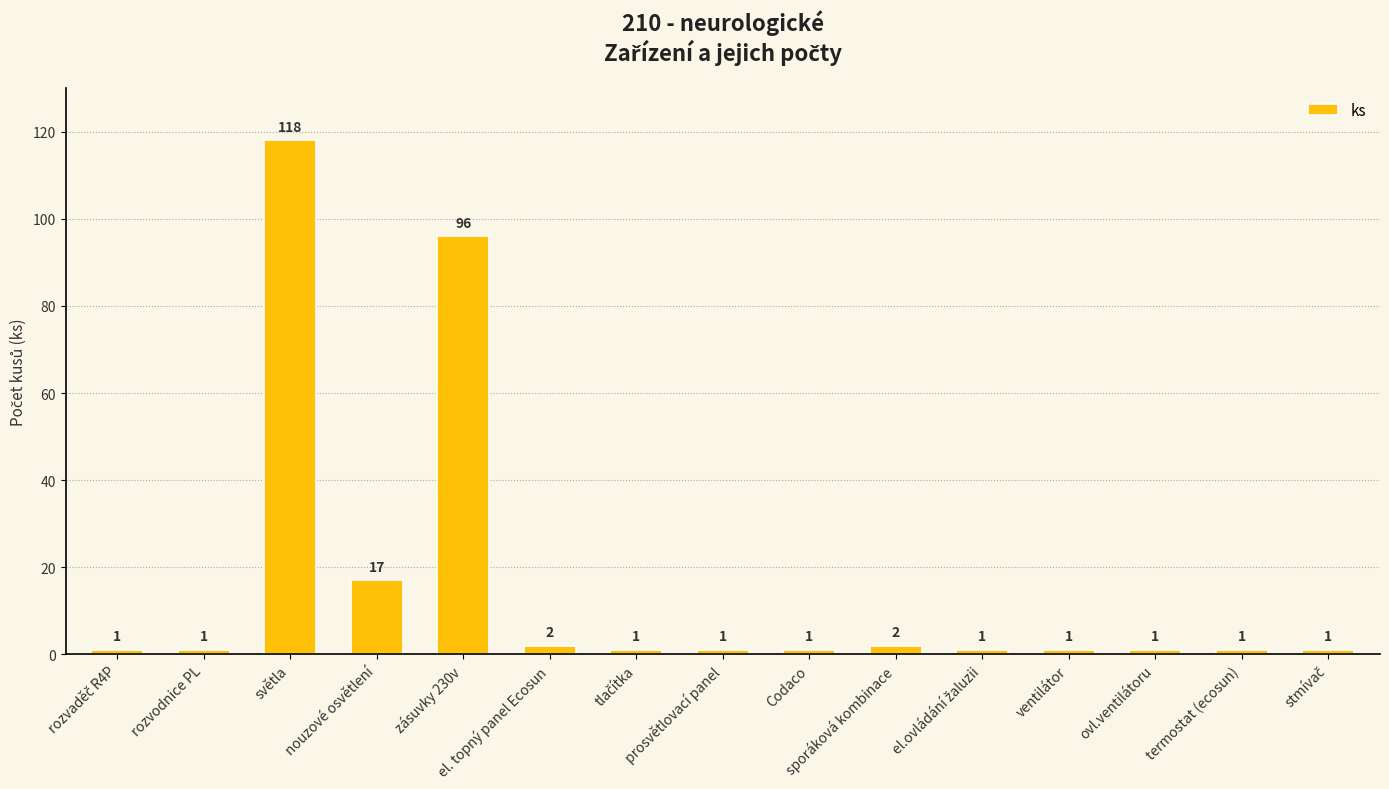

What is the value of the 10th bar from the left?

2